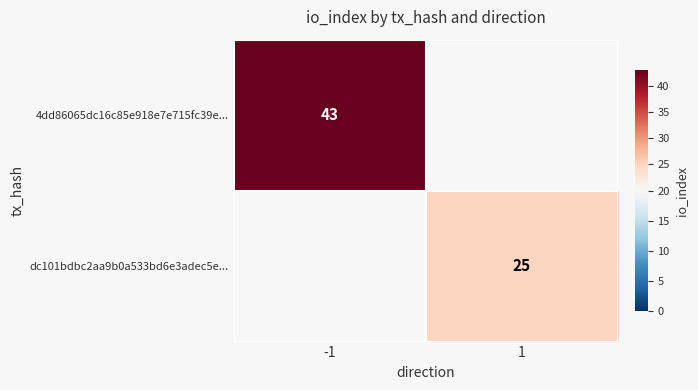

The value of 4dd86065dc16c85e918e7e715fc39e... at -1 is 43. True or false?

True